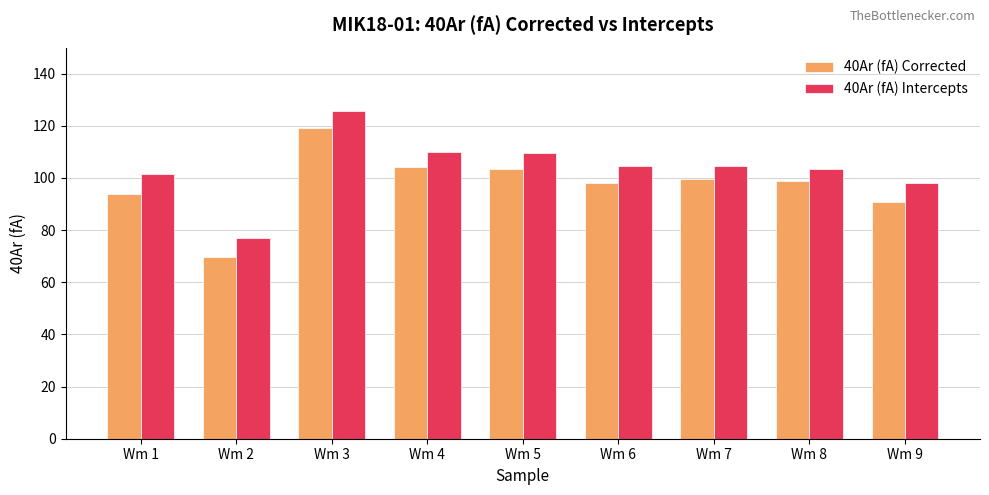

Are the bars horizontal?

No